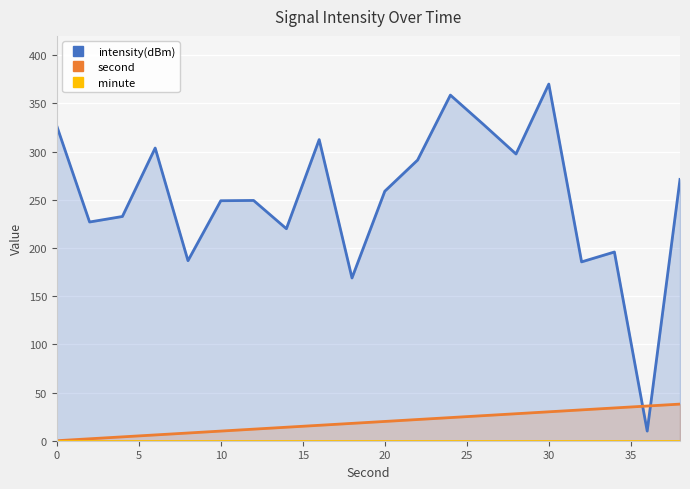

How many values in the intensity(dBm) series are below 258?

10